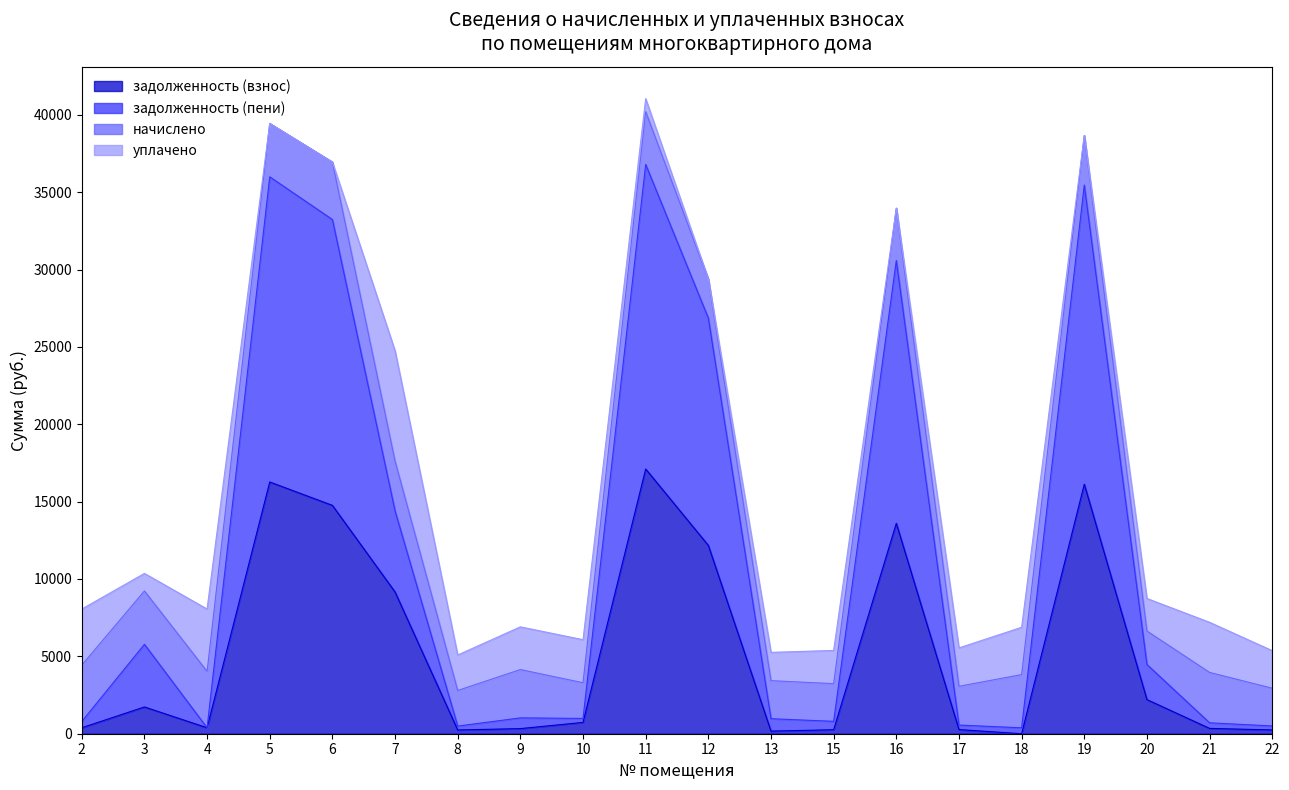

What are all the series names shown in the legend?

задолженность (взнос), задолженность (пени), начислено, уплачено